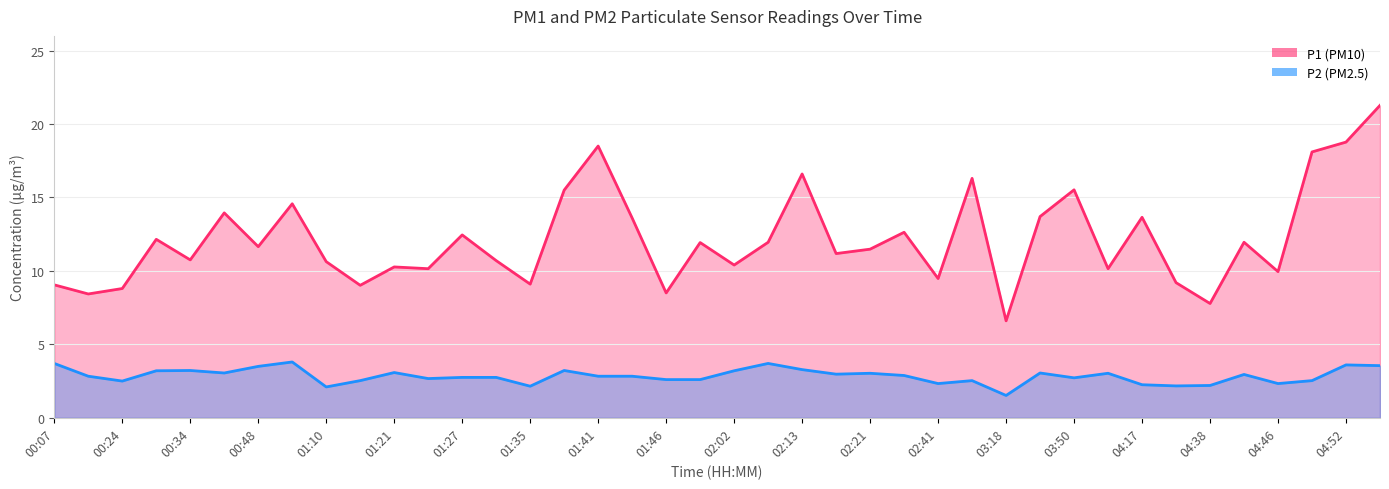

What is the label of the 38th point from the left?

04:49